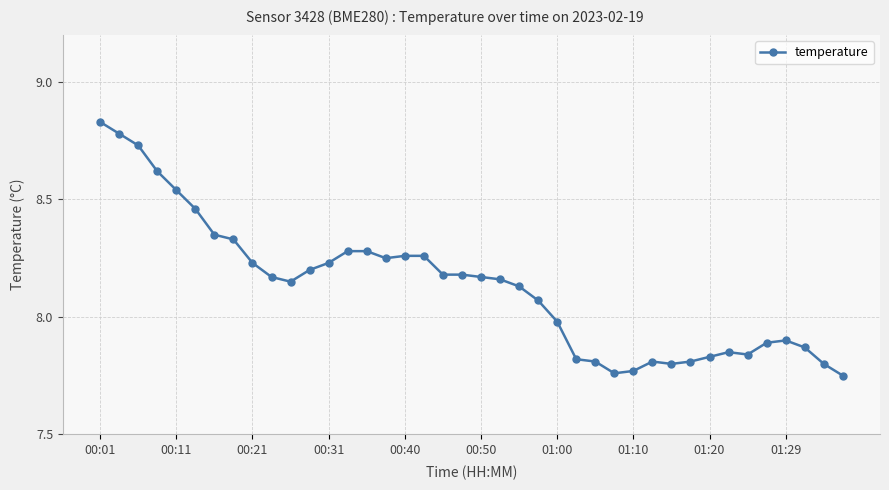

What is the difference between the maximum and minimum values?

1.1